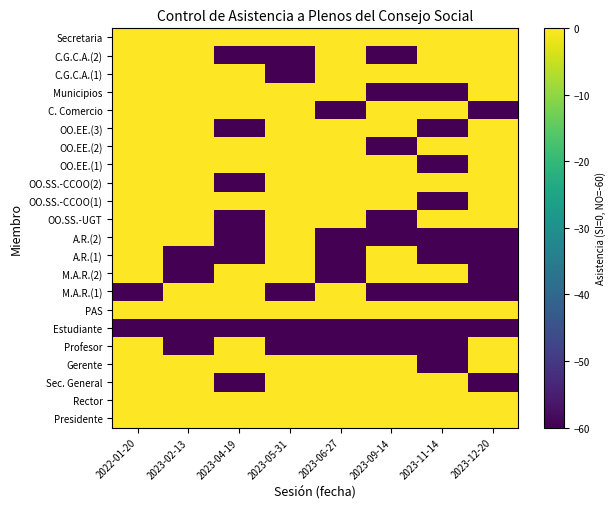

At which category is the sum across all series the highest?

2022-01-20